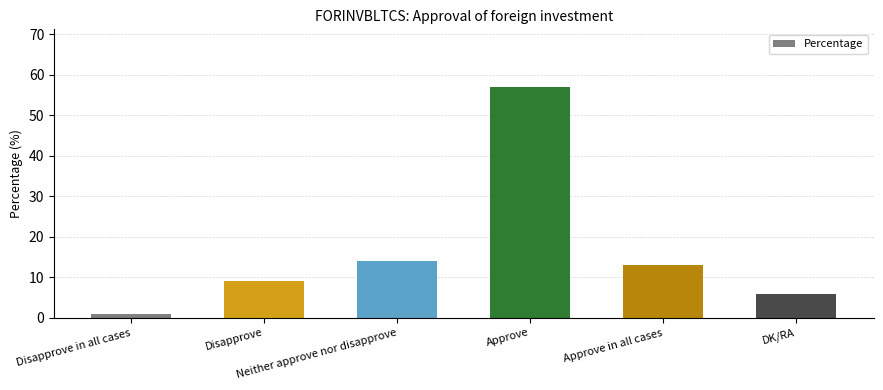

What is the difference between the second highest and minimum values?

13